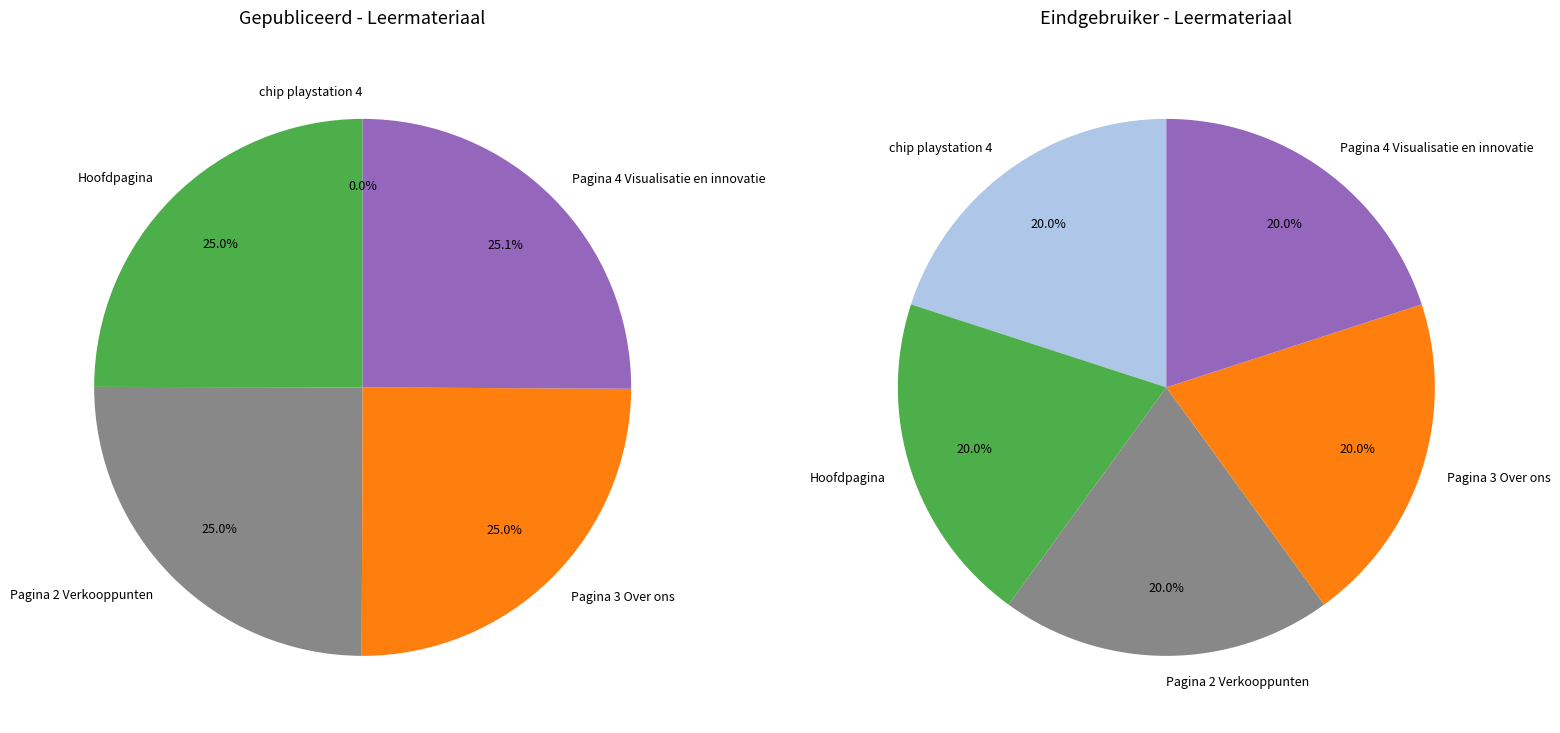

To the nearest percent, what portion does Pagina 2 Verkooppunten represent?

25%